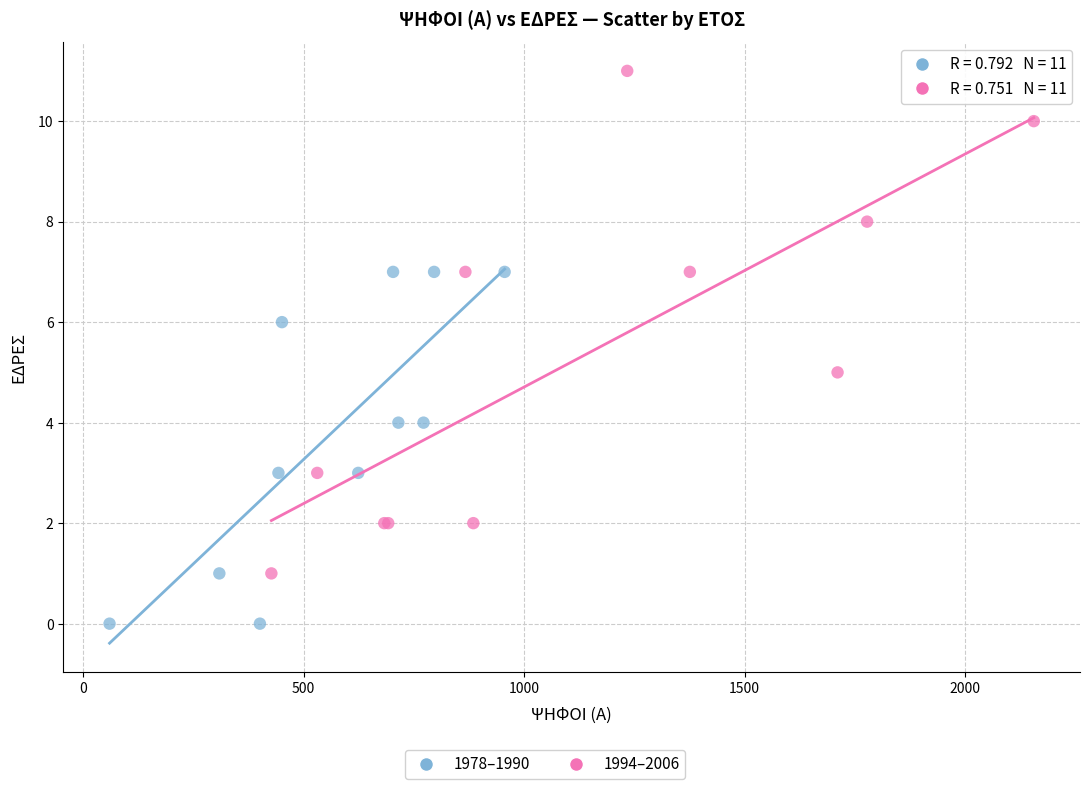

Which series reaches the maximum Y coordinate?

1994–2006